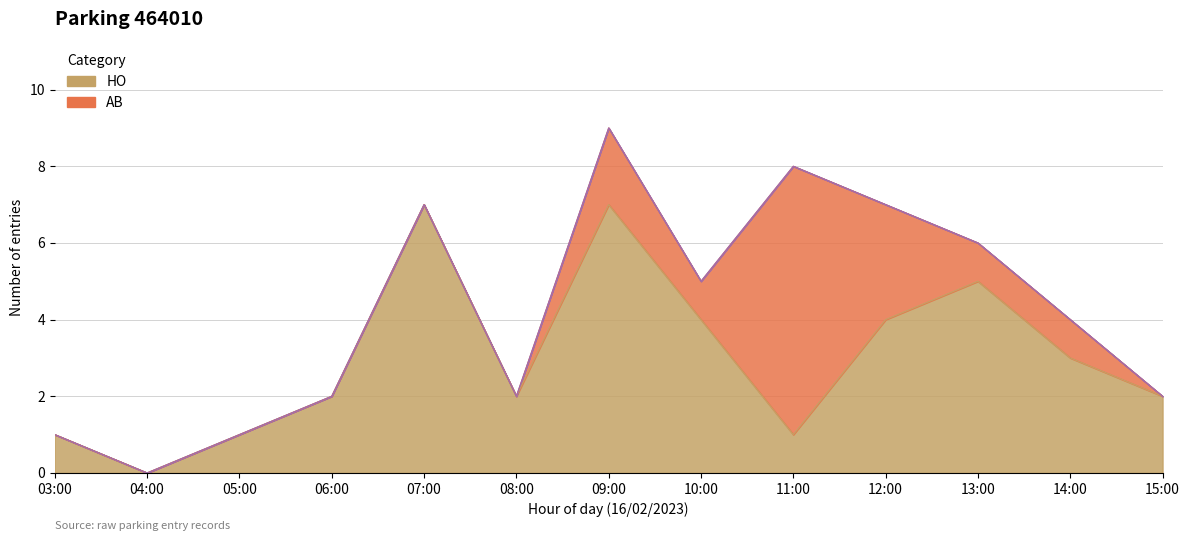

Does the chart display data point markers on the line(s)?

No